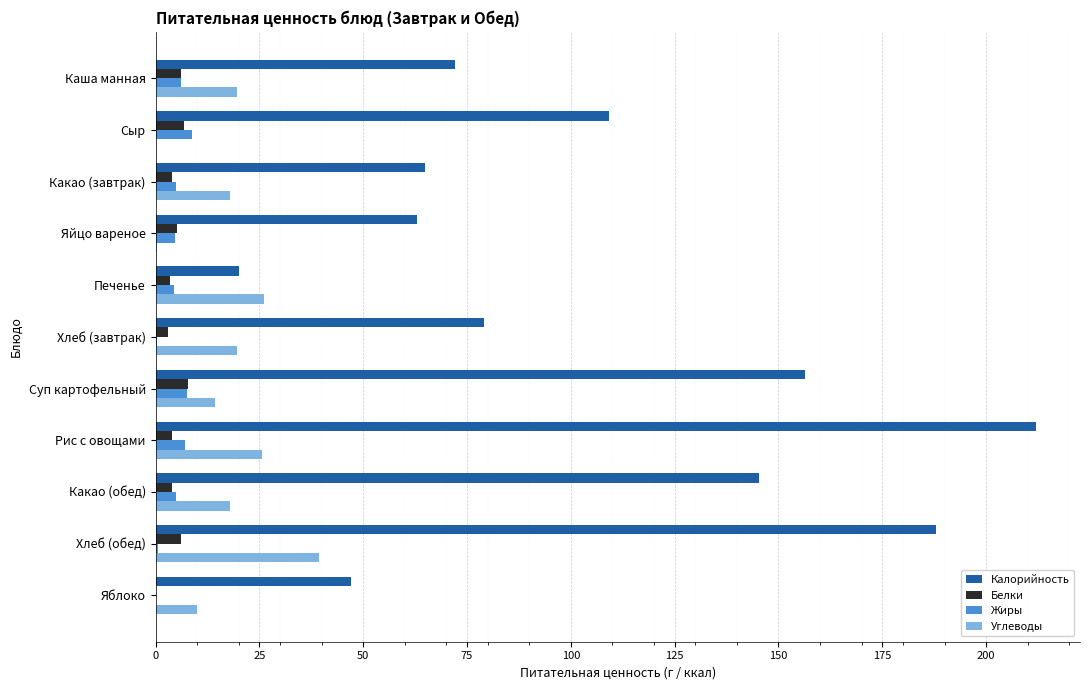

What value does the Углеводы series have at Каша манная?

19.7